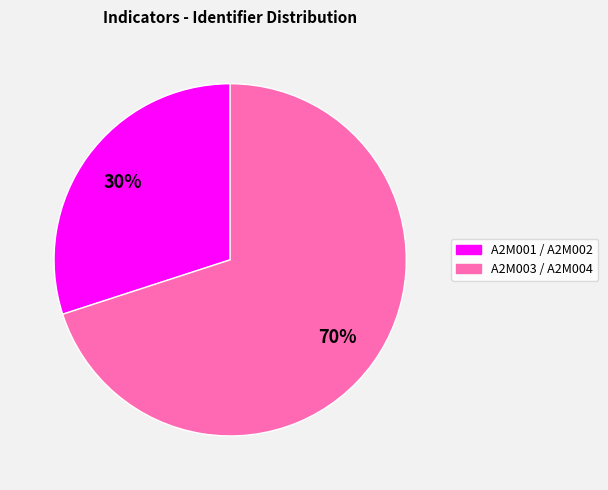

Does any single category account for the majority?

Yes